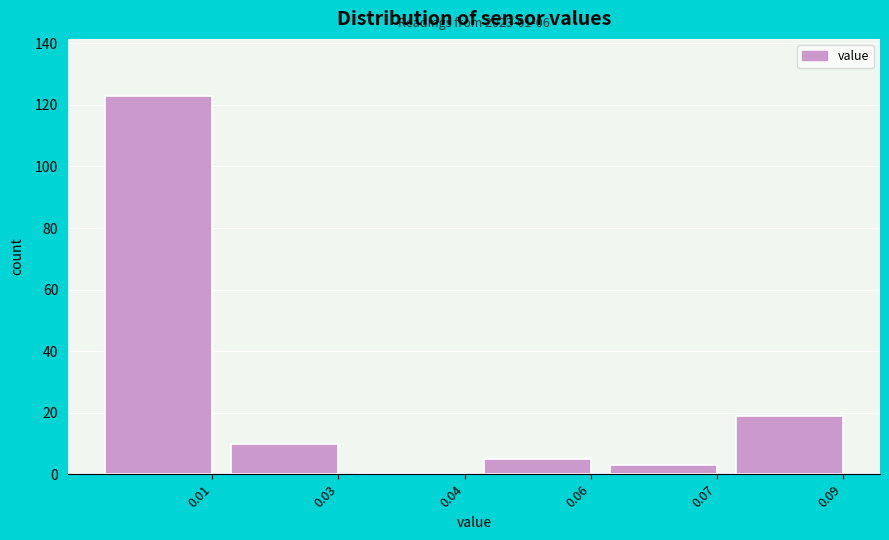

Reading right to left, what are all the values shown in this chart?

0.09=19	0.07=3	0.06=5	0.04=0	0.03=10	0.01=123